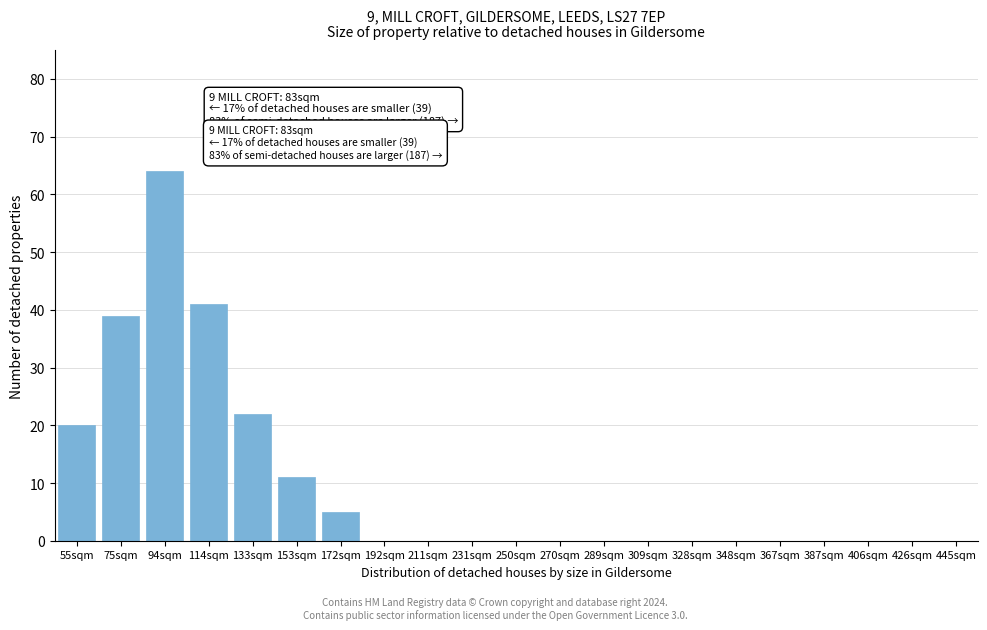

Reading left to right, what are all the values shown in this chart?

55sqm=20	75sqm=39	94sqm=64	114sqm=41	133sqm=22	153sqm=11	172sqm=5	192sqm=0	211sqm=0	231sqm=0	250sqm=0	270sqm=0	289sqm=0	309sqm=0	328sqm=0	348sqm=0	367sqm=0	387sqm=0	406sqm=0	426sqm=0	445sqm=0